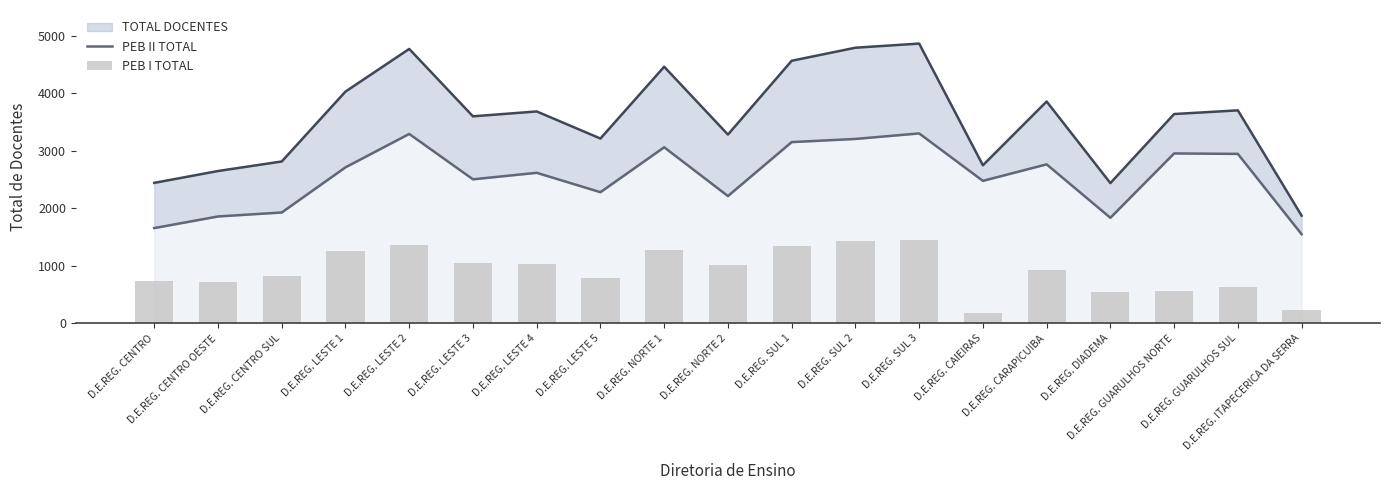

What is the highest value of the PEB II TOTAL series?

3303